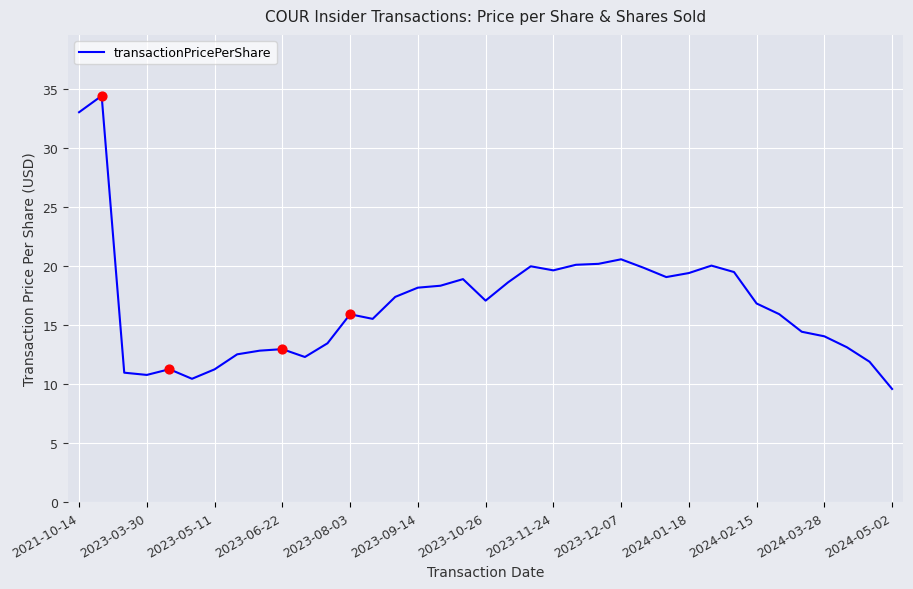

What is the smallest value displayed?

9.6